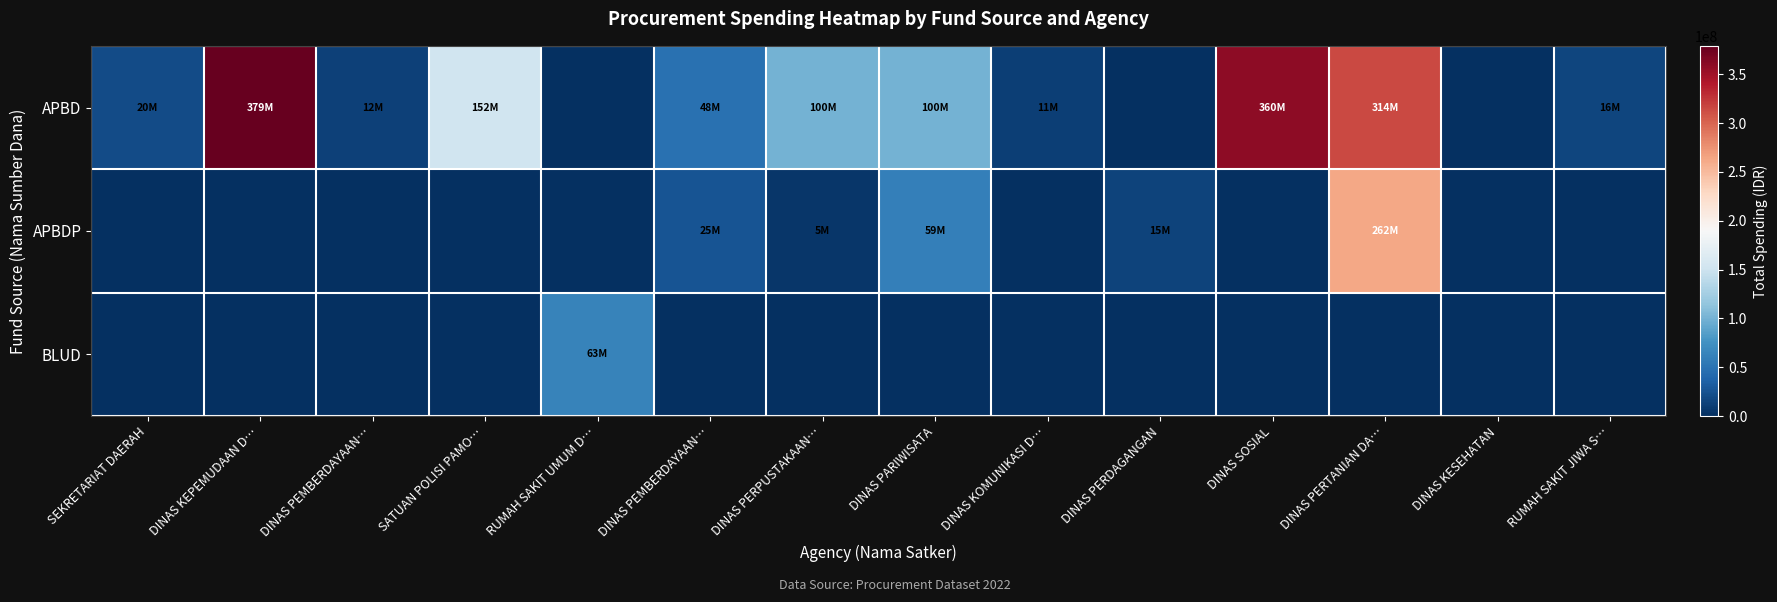

At DINAS SOSIAL, list the series in order from smallest to largest.

APBDP, BLUD, APBD